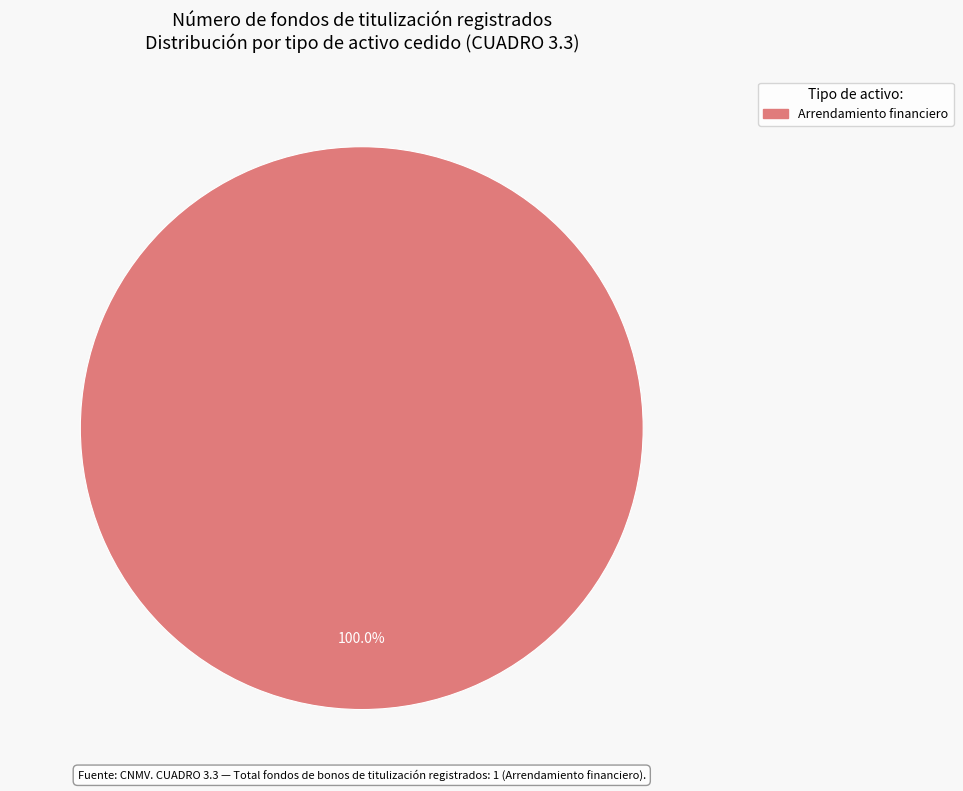

Is there a majority slice in this chart?

Yes